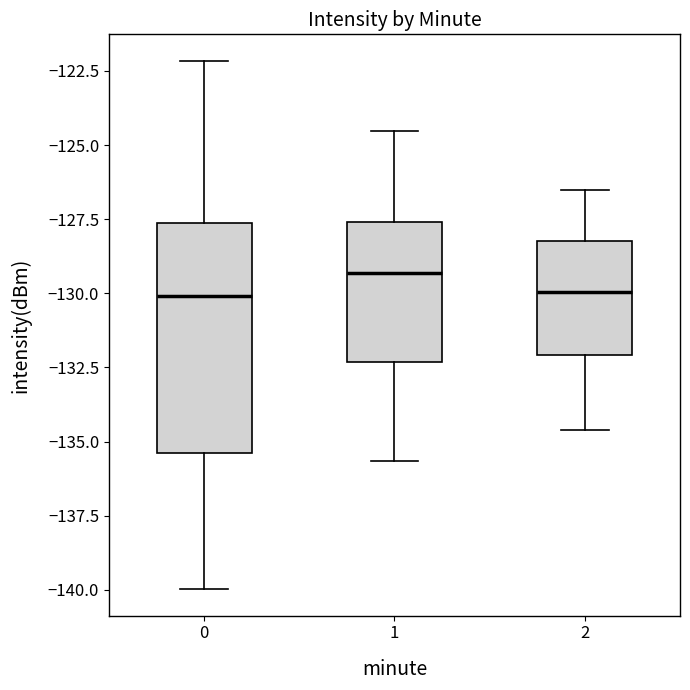

Where is the lower edge of the box at x = 1 on the y-axis? The values are not printed on the chart, so give them approximately, as read against the axis.

-132.5